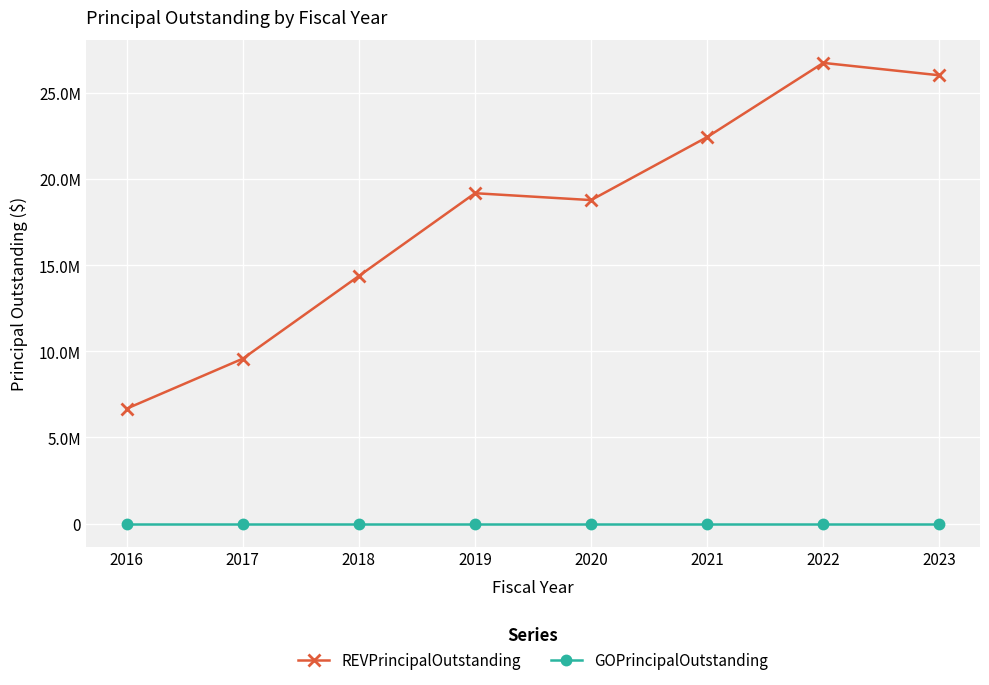

What is the highest value of the REVPrincipalOutstanding series?

26745000